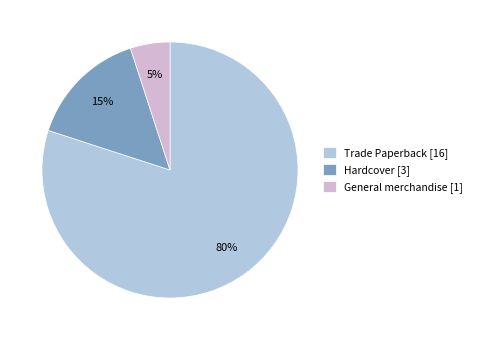

Count the number of slices in the pie.

3